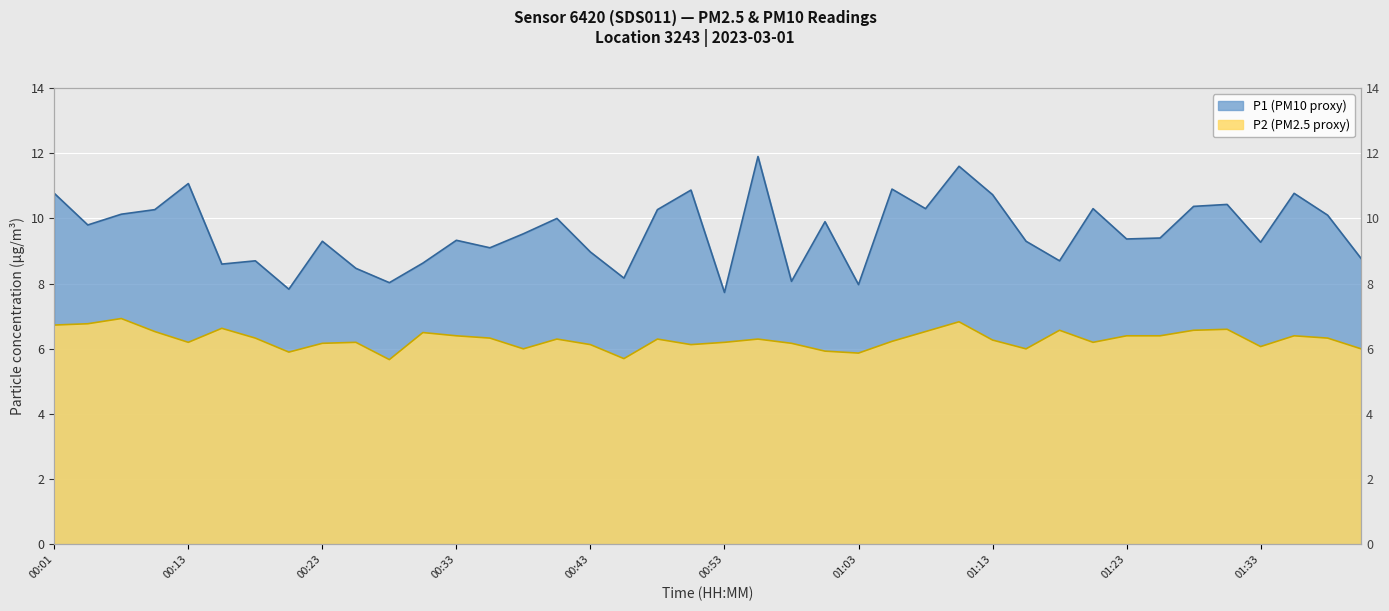

List the series in order of their overall mean, lowest first.

P2, P1